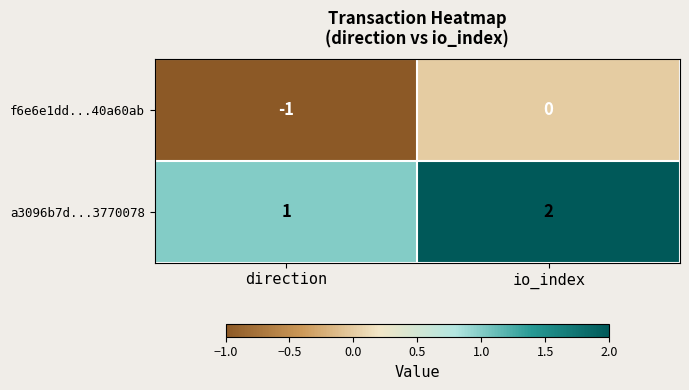

How many series are shown in this chart?

2